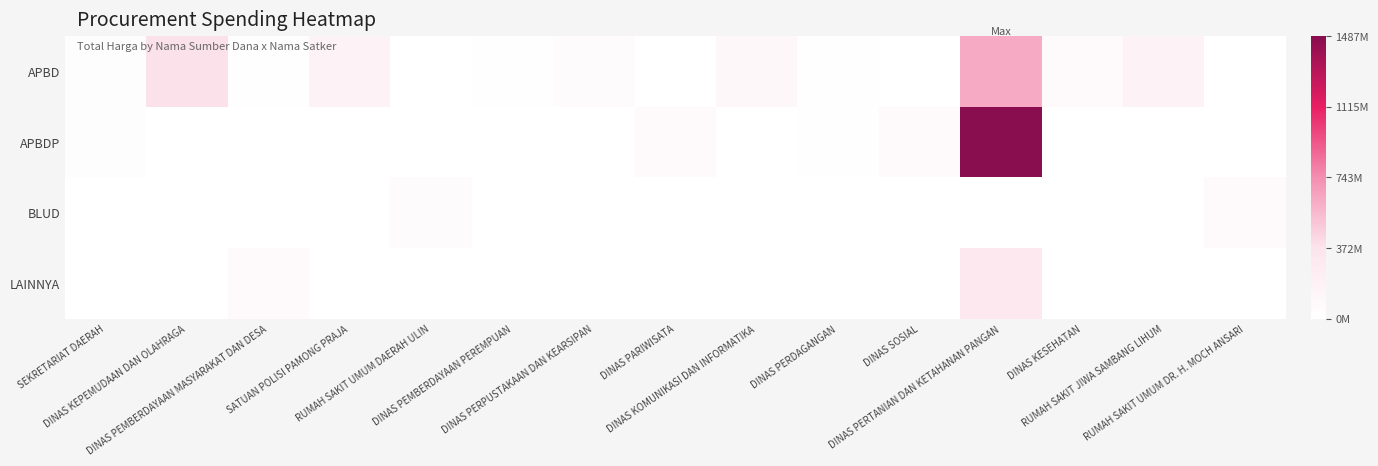

Reading left to right, extract all data points from this chart.

APBD: SEKRETARIAT DAERAH=19950000	DINAS KEPEMUDAAN DAN OLAHRAGA=379075000	DINAS PEMBERDAYAAN MASYARAKAT DAN DESA=12000000	SATUAN POLISI PAMONG PRAJA=152477000	RUMAH SAKIT UMUM DAERAH ULIN=0	DINAS PEMBERDAYAAN PEREMPUAN=14400000	DINAS PERPUSTAKAAN DAN KEARSIPAN=48140000	DINAS PARIWISATA=0	DINAS KOMUNIKASI DAN INFORMATIKA=100000000	DINAS PERDAGANGAN=11100000	DINAS SOSIAL=0	DINAS PERTANIAN DAN KETAHANAN PANGAN=626100000	DINAS KESEHATAN=82083505	RUMAH SAKIT JIWA SAMBANG LIHUM=151652740	RUMAH SAKIT UMUM DR. H. MOCH ANSARI=0
APBDP: SEKRETARIAT DAERAH=25200000	DINAS KEPEMUDAAN DAN OLAHRAGA=0	DINAS PEMBERDAYAAN MASYARAKAT DAN DESA=0	SATUAN POLISI PAMONG PRAJA=0	RUMAH SAKIT UMUM DAERAH ULIN=0	DINAS PEMBERDAYAAN PEREMPUAN=0	DINAS PERPUSTAKAAN DAN KEARSIPAN=0	DINAS PARIWISATA=59375000	DINAS KOMUNIKASI DAN INFORMATIKA=0	DINAS PERDAGANGAN=14750000	DINAS SOSIAL=65000000	DINAS PERTANIAN DAN KETAHANAN PANGAN=1486800150	DINAS KESEHATAN=0	RUMAH SAKIT JIWA SAMBANG LIHUM=0	RUMAH SAKIT UMUM DR. H. MOCH ANSARI=0
BLUD: SEKRETARIAT DAERAH=0	DINAS KEPEMUDAAN DAN OLAHRAGA=0	DINAS PEMBERDAYAAN MASYARAKAT DAN DESA=0	SATUAN POLISI PAMONG PRAJA=0	RUMAH SAKIT UMUM DAERAH ULIN=49478000	DINAS PEMBERDAYAAN PEREMPUAN=0	DINAS PERPUSTAKAAN DAN KEARSIPAN=0	DINAS PARIWISATA=0	DINAS KOMUNIKASI DAN INFORMATIKA=0	DINAS PERDAGANGAN=0	DINAS SOSIAL=0	DINAS PERTANIAN DAN KETAHANAN PANGAN=0	DINAS KESEHATAN=0	RUMAH SAKIT JIWA SAMBANG LIHUM=0	RUMAH SAKIT UMUM DR. H. MOCH ANSARI=66871000
LAINNYA: SEKRETARIAT DAERAH=0	DINAS KEPEMUDAAN DAN OLAHRAGA=0	DINAS PEMBERDAYAAN MASYARAKAT DAN DESA=75920000	SATUAN POLISI PAMONG PRAJA=0	RUMAH SAKIT UMUM DAERAH ULIN=0	DINAS PEMBERDAYAAN PEREMPUAN=0	DINAS PERPUSTAKAAN DAN KEARSIPAN=0	DINAS PARIWISATA=0	DINAS KOMUNIKASI DAN INFORMATIKA=0	DINAS PERDAGANGAN=0	DINAS SOSIAL=0	DINAS PERTANIAN DAN KETAHANAN PANGAN=314121780	DINAS KESEHATAN=0	RUMAH SAKIT JIWA SAMBANG LIHUM=0	RUMAH SAKIT UMUM DR. H. MOCH ANSARI=0